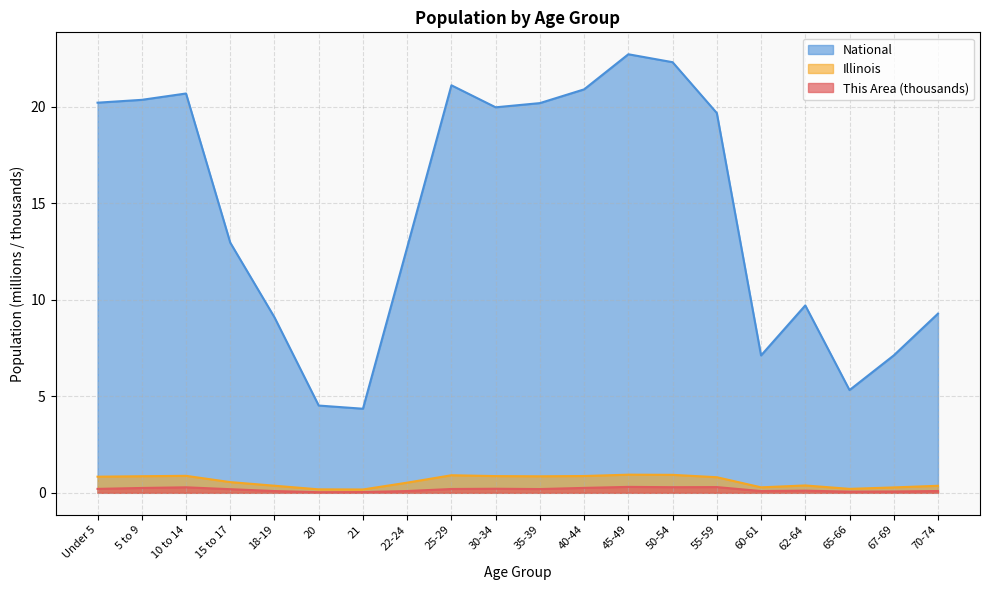

The This Area series shows 0.3 at Under 5. True or false?

False